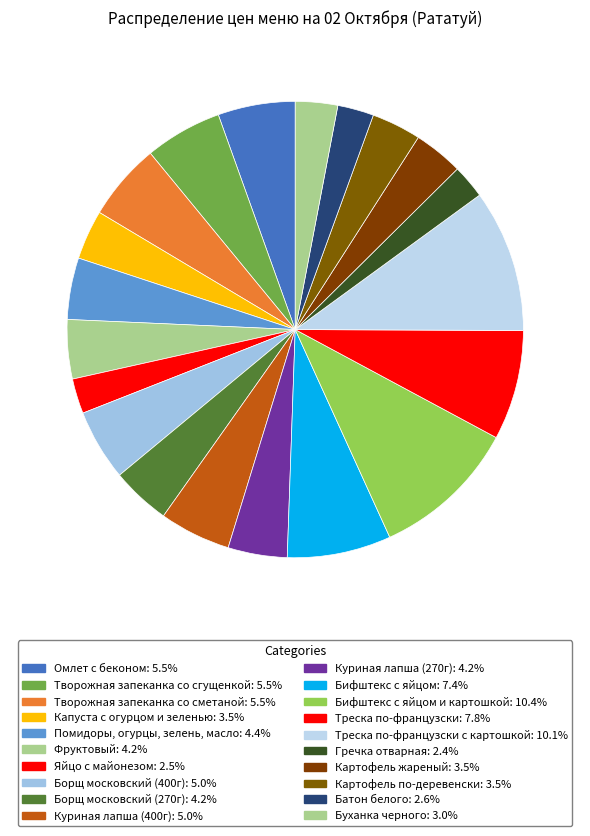

How many slices are in this pie chart?

20